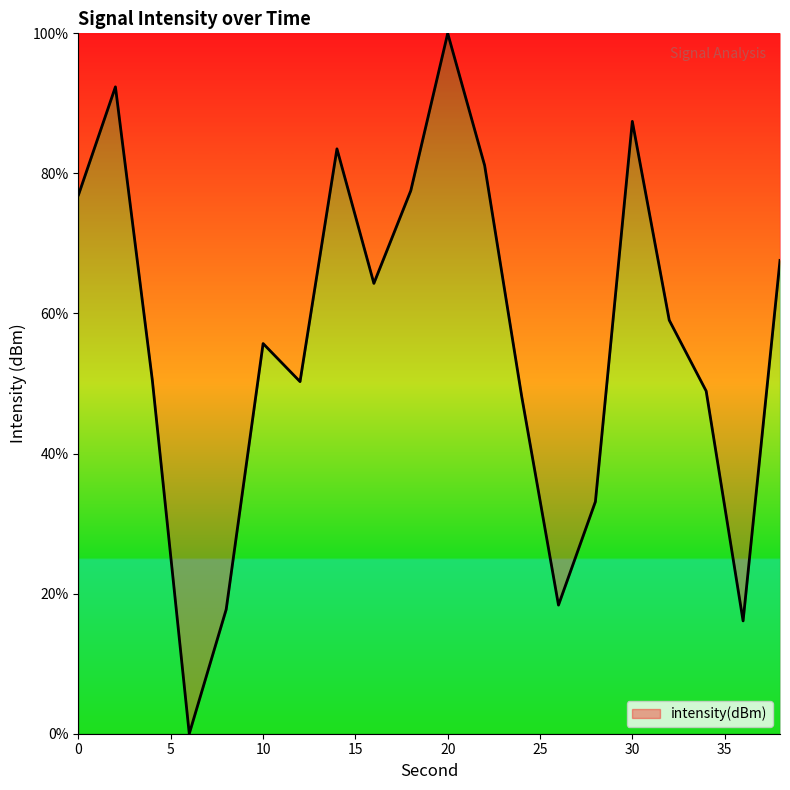

What is the difference between the maximum and minimum values?

100.0